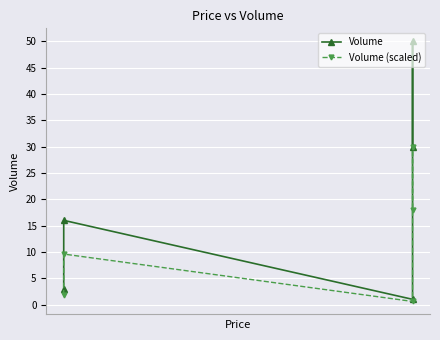

True or false: Volume has a value of 77.3 at 3.

False